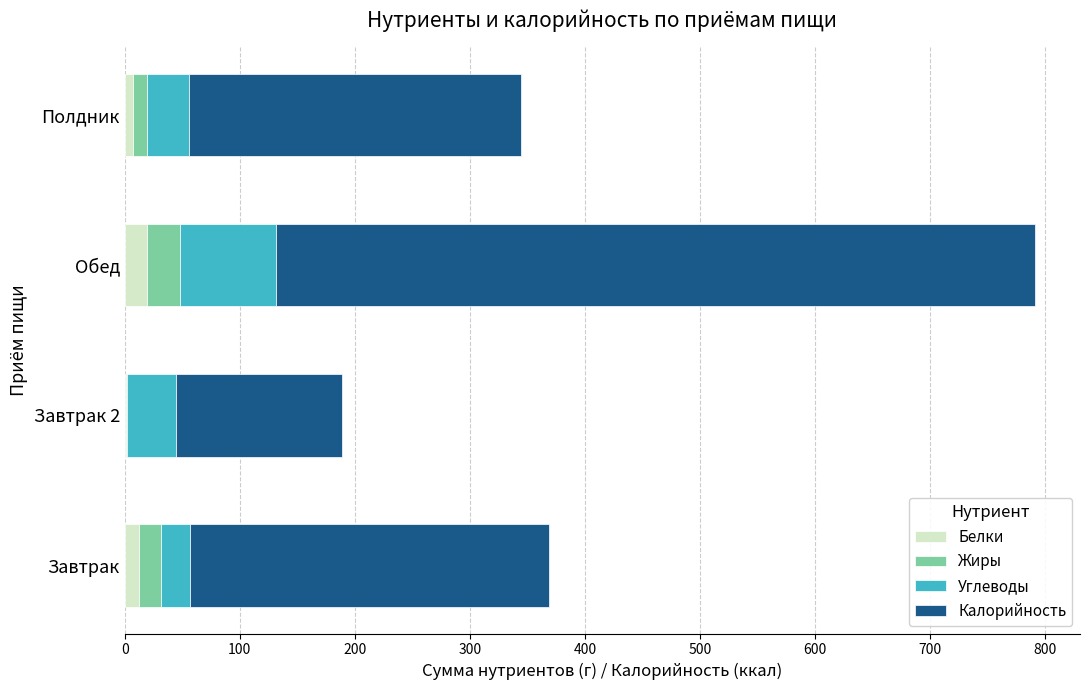

At which category is the sum across all series the highest?

Обед